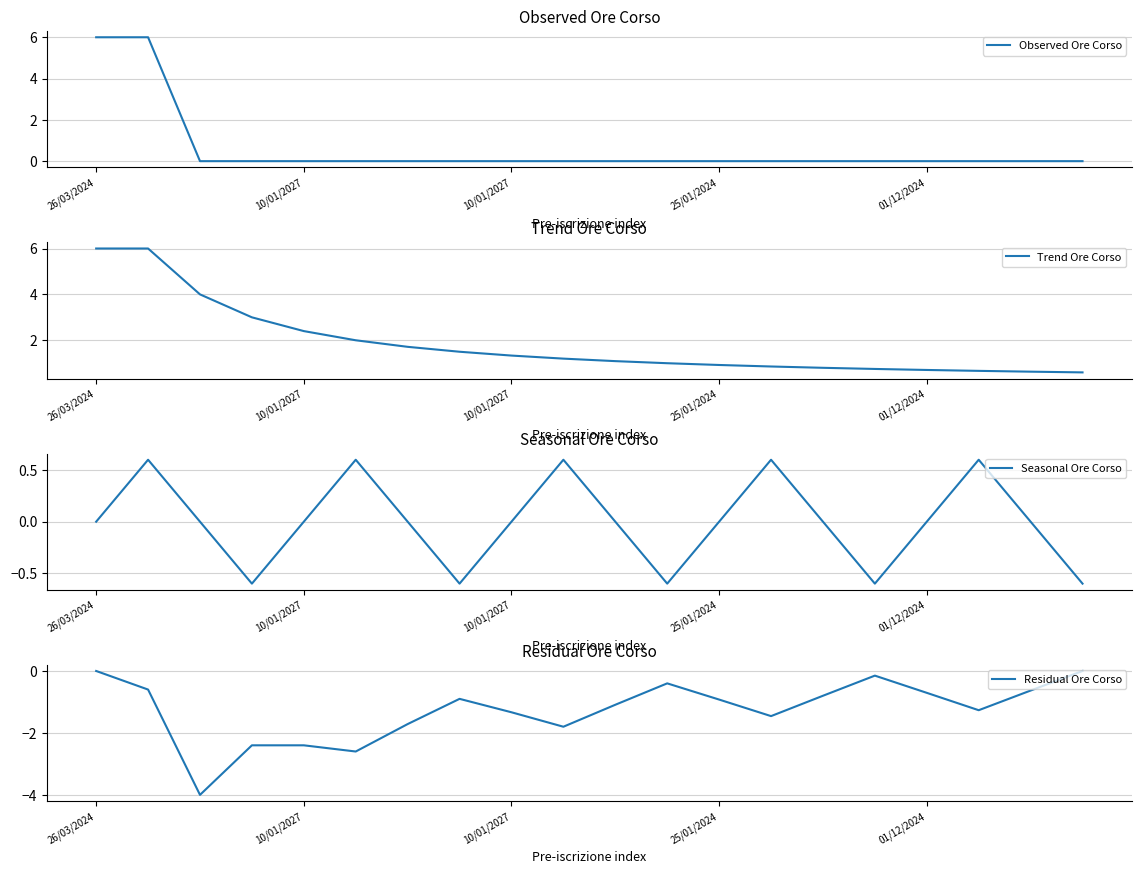

How many interior local peaks does the Seasonal Ore Corso series have?

5